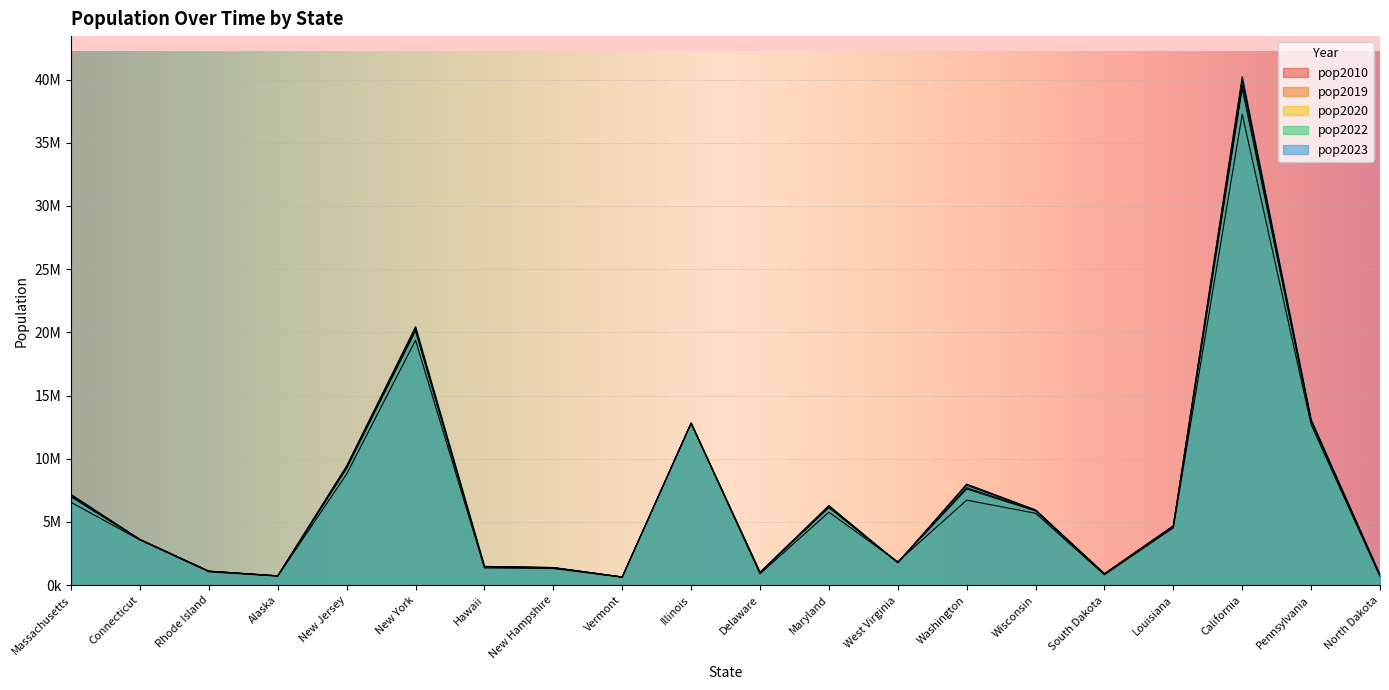

What are all the series names shown in the legend?

pop2023, pop2022, pop2020, pop2019, pop2010